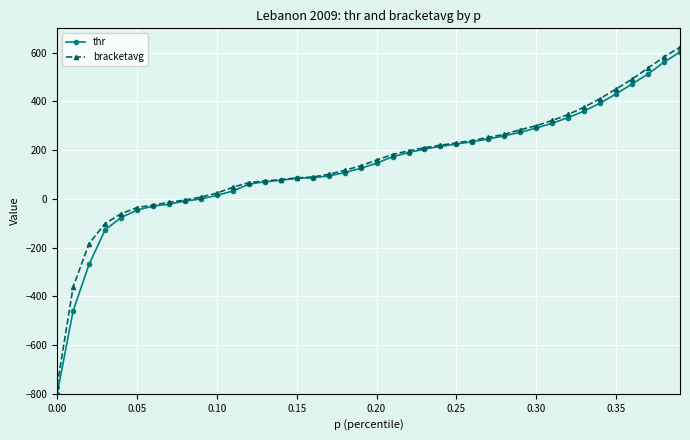

Which series has the largest total across all categories?

bracketavg